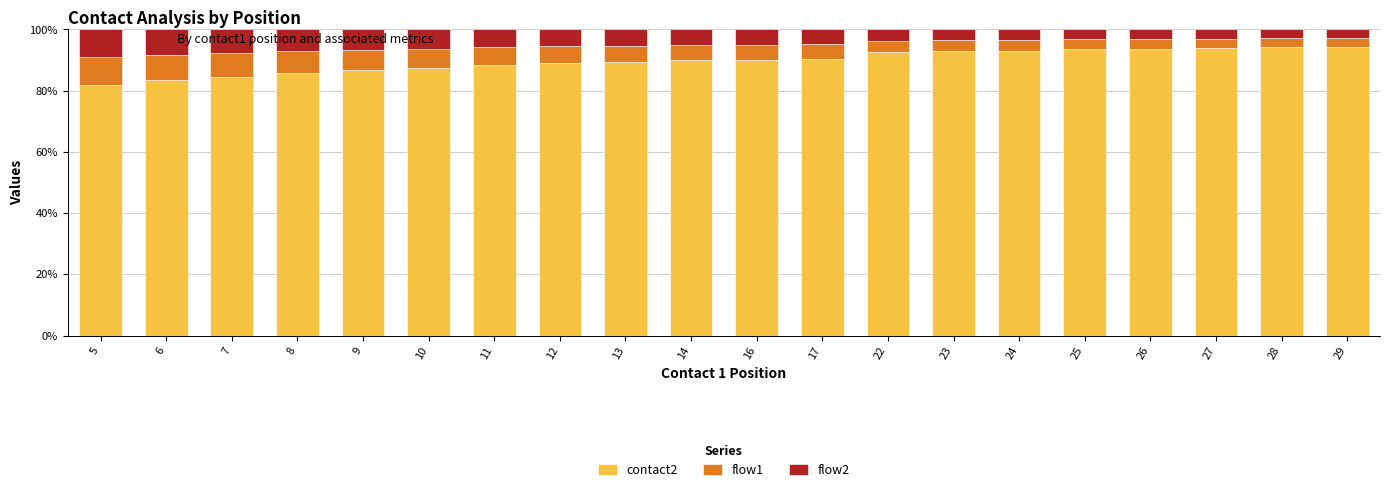

What is the difference between the maximum and minimum values in the contact2 series?

12.5